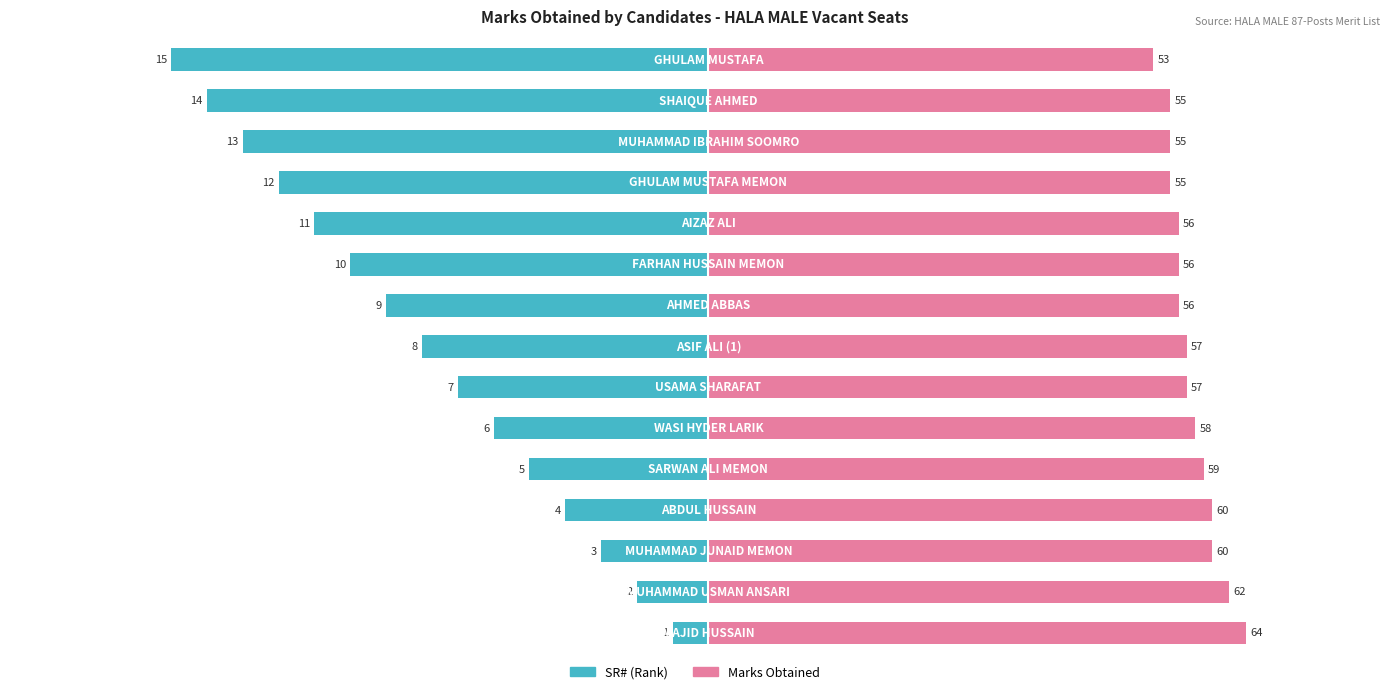

Count the number of categories in the chart.

15